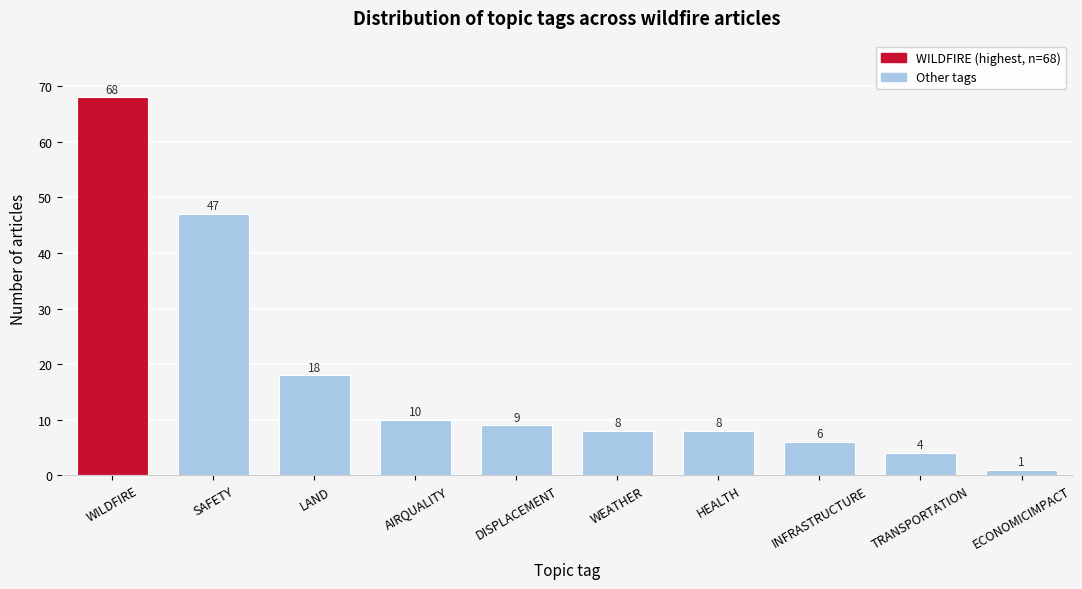

Reading right to left, list all the values displayed in this chart.

ECONOMICIMPACT=1	TRANSPORTATION=4	INFRASTRUCTURE=6	HEALTH=8	WEATHER=8	DISPLACEMENT=9	AIRQUALITY=10	LAND=18	SAFETY=47	WILDFIRE=68